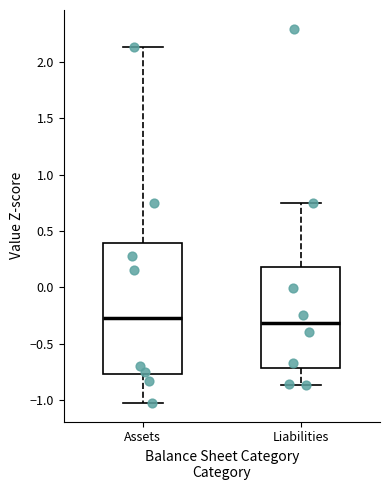

Reading left to right, transcribe this box plot: for each box, give where its median line is, the range the box spans, and where its two whiskers end, as read against the y-axis. The values are not printed on the chart, so give them approximately, as read against the axis.

Assets: median -0.30, box -0.75 to 0.40, whiskers -1.05 to 2.15
Liabilities: median -0.30, box -0.70 to 0.20, whiskers -0.85 to 0.75